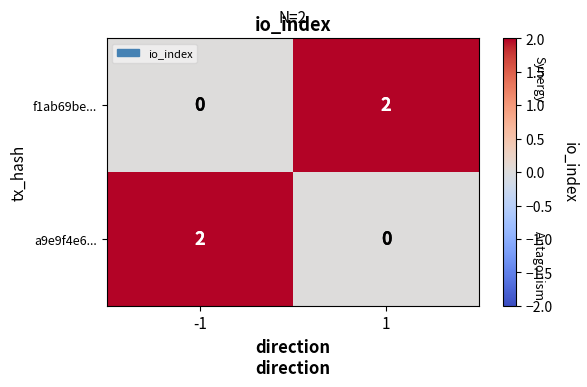

How many distinct data groups are displayed?

2